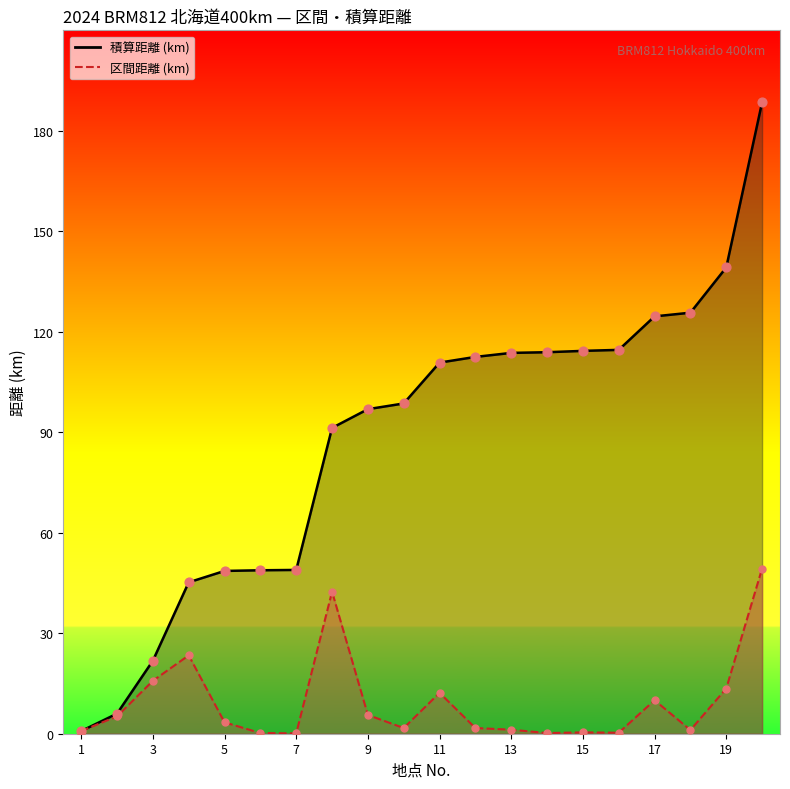

Which series has the widest spread of Y values?

積算距離